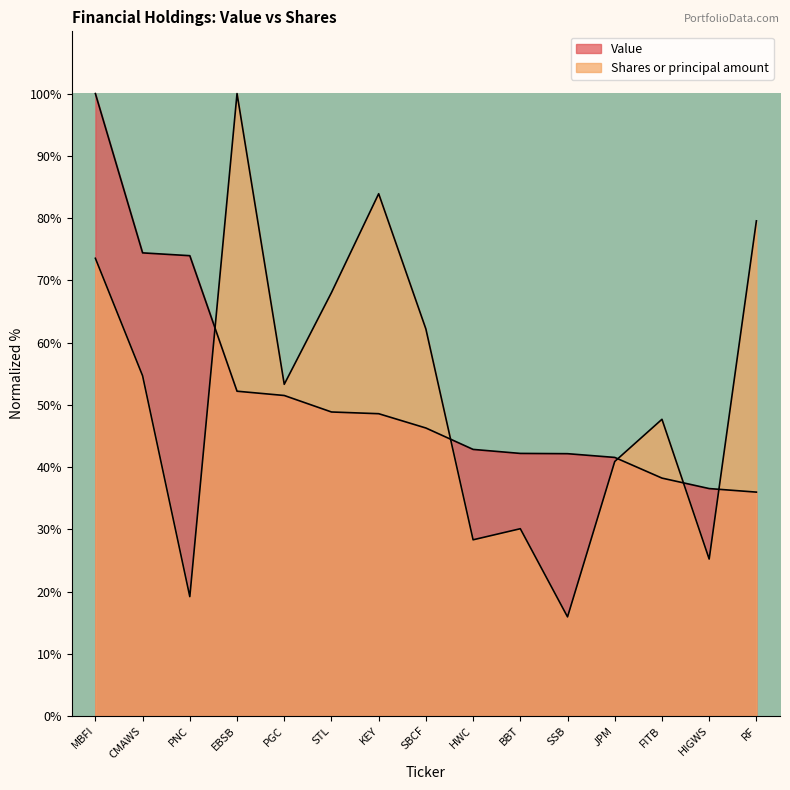

After their last crossing, which series has the higher values: Value or Shares or principal amount?

Shares or principal amount